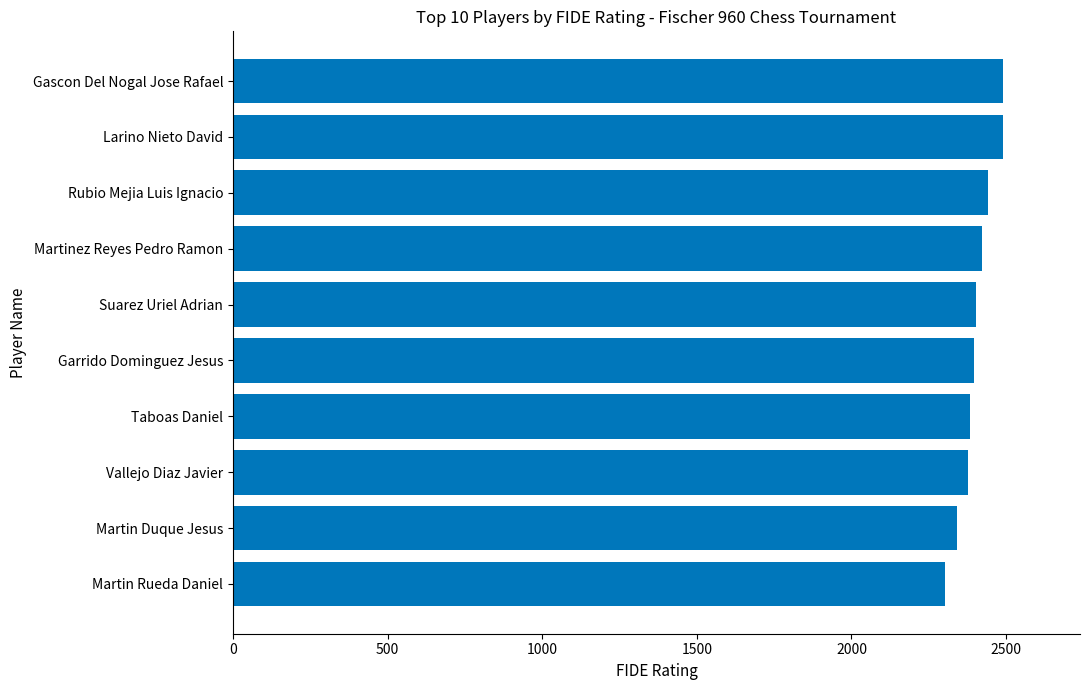

What is the greatest value displayed?

2490